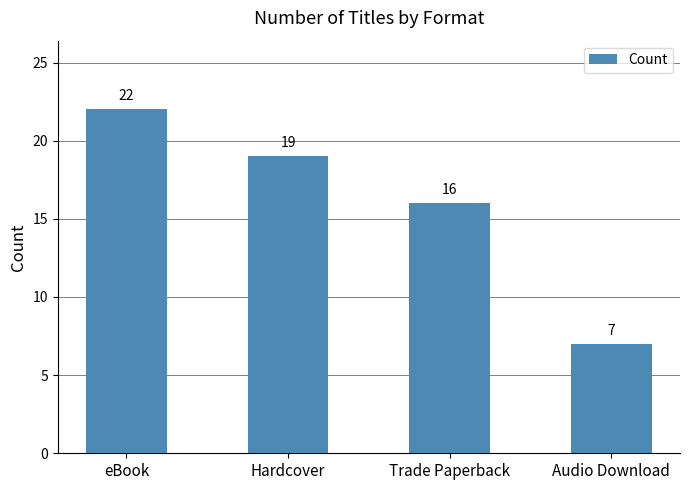

The value at eBook is 35. True or false?

False